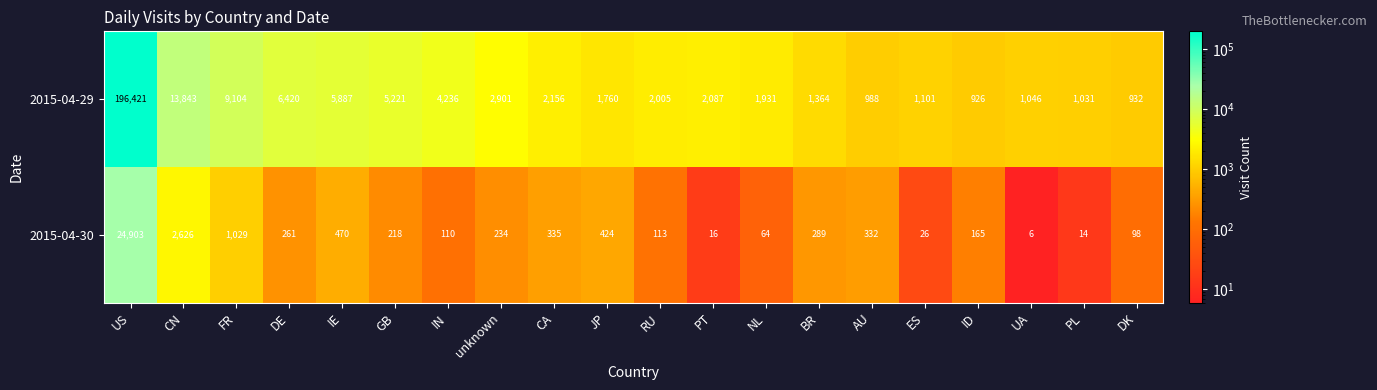

Where is 2015-04-30 nearest to the value 12454?

CN